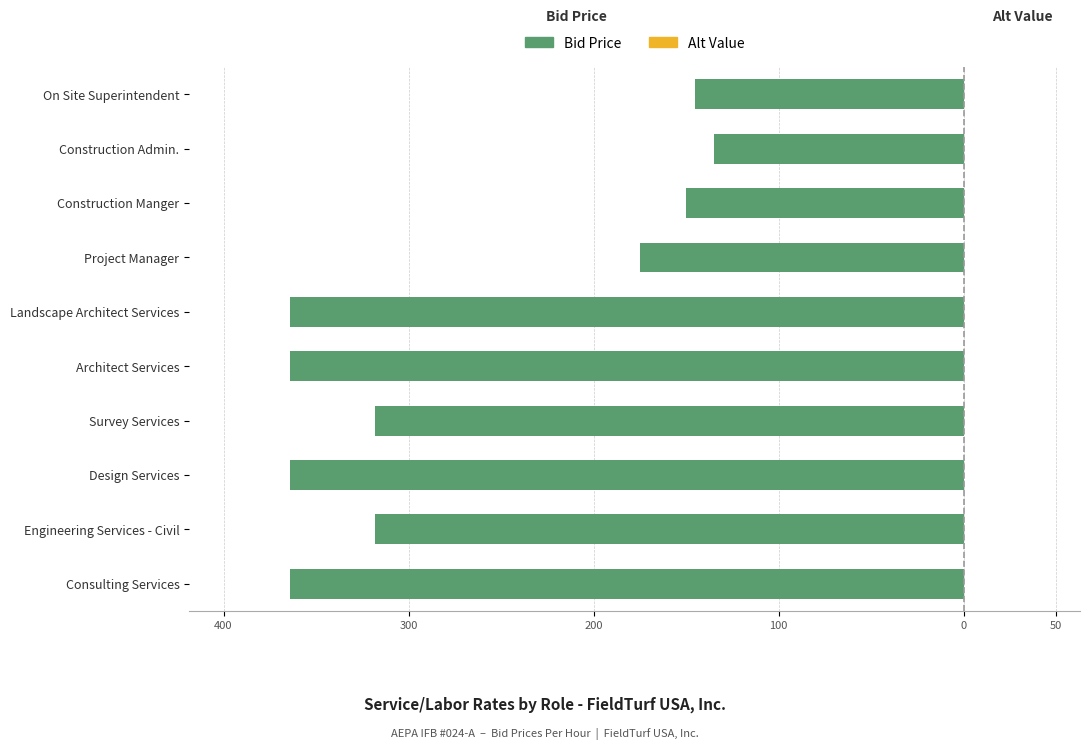

Are the bars horizontal?

Yes